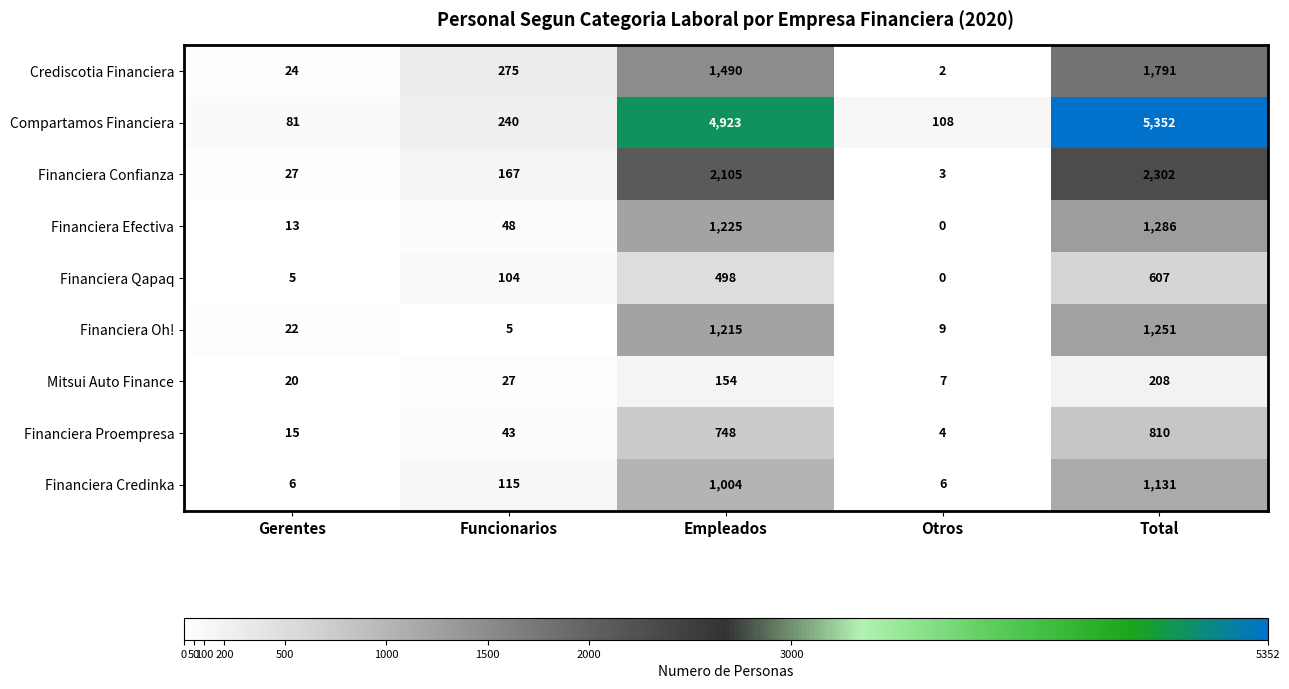

Read the Compartamos Financiera value at Total.

5352